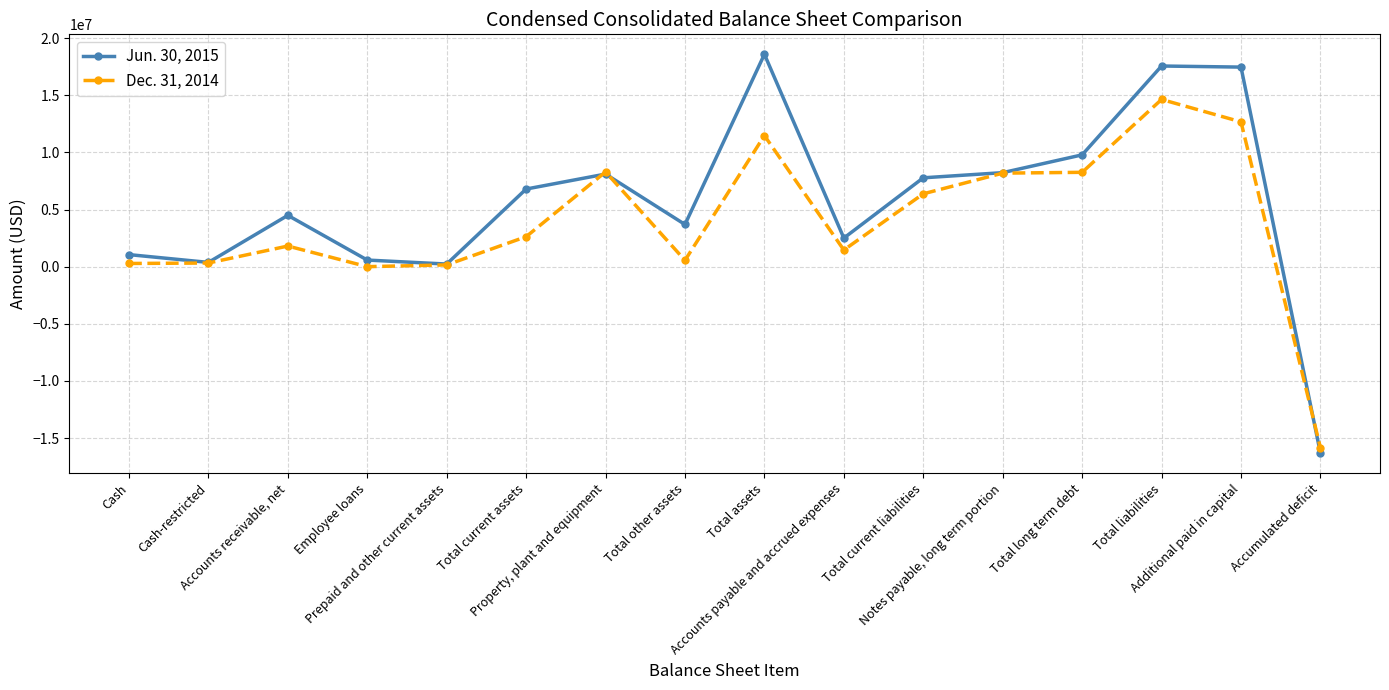

At how many categories does at least one series exceed 11968491?

3